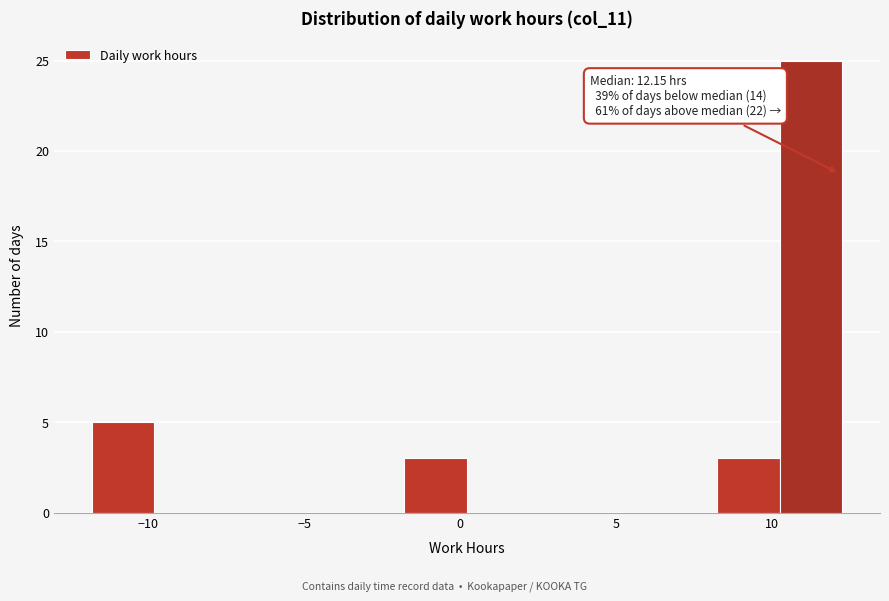

Which range on the x-axis has the tallest bar?

10.0 to 12.5